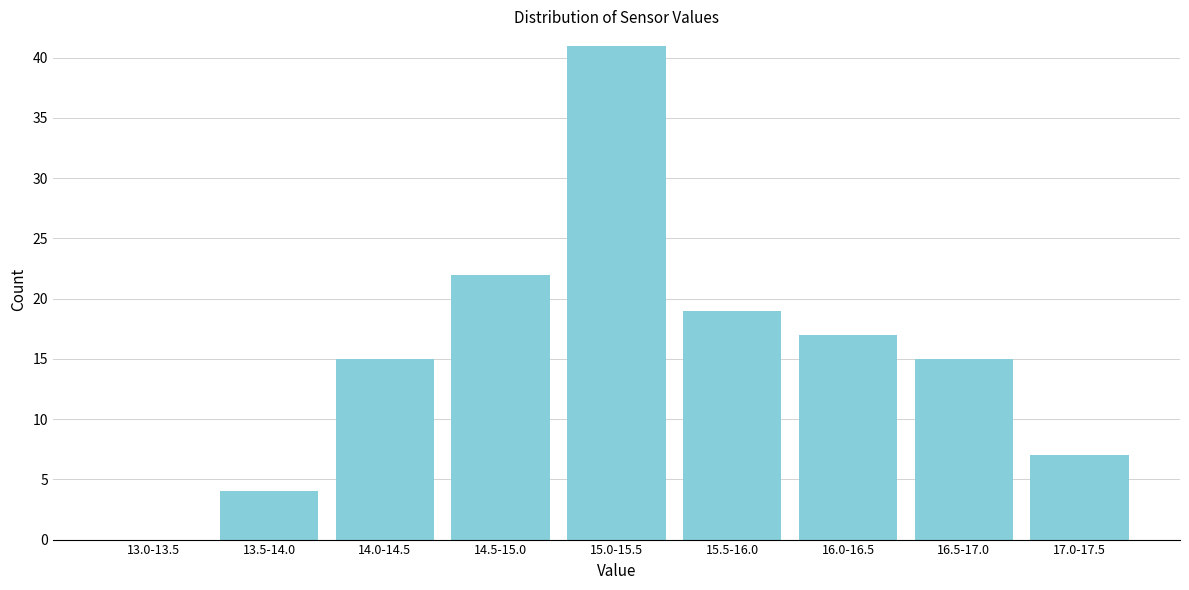

Reading left to right, list all the values displayed in this chart.

13.0-13.5=0	13.5-14.0=4	14.0-14.5=15	14.5-15.0=22	15.0-15.5=41	15.5-16.0=19	16.0-16.5=17	16.5-17.0=15	17.0-17.5=7